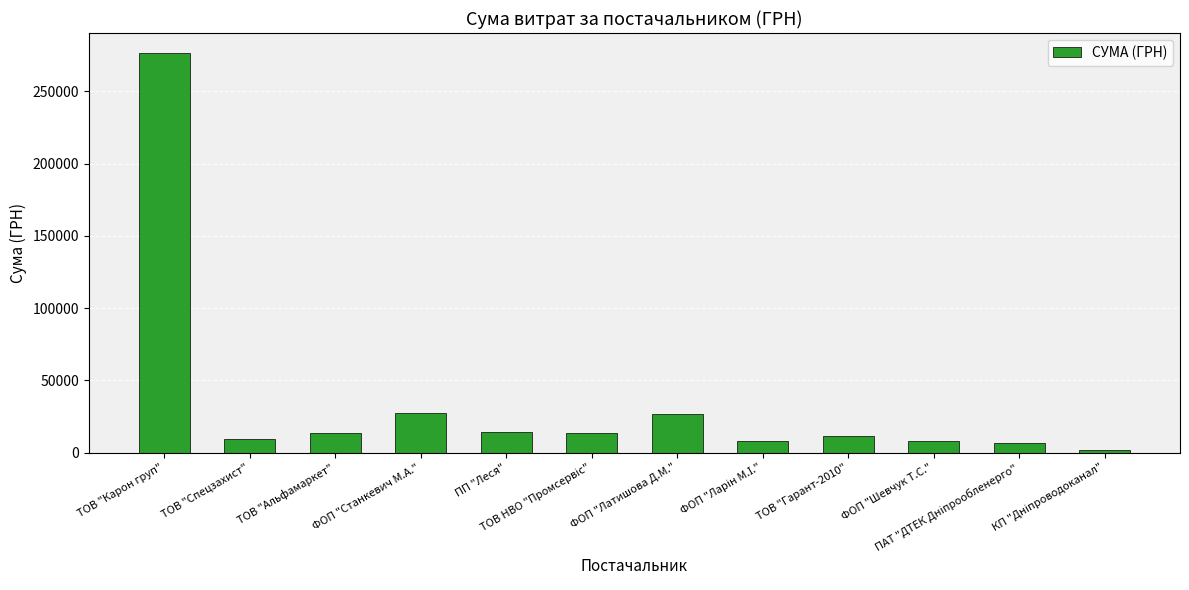

The value at ФОП "Латишова Д.М." is 16764.8. True or false?

False